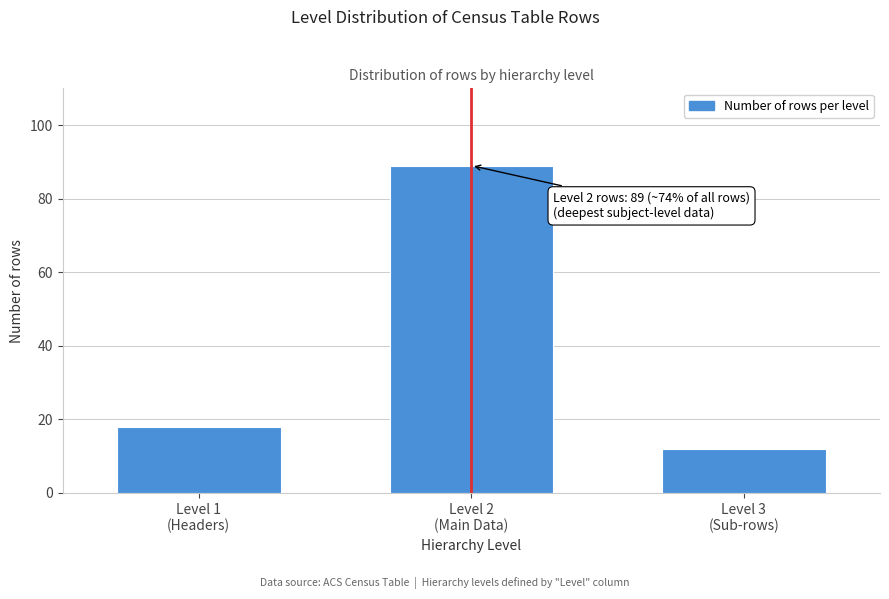

Reading left to right, list all the values displayed in this chart.

18	89	12